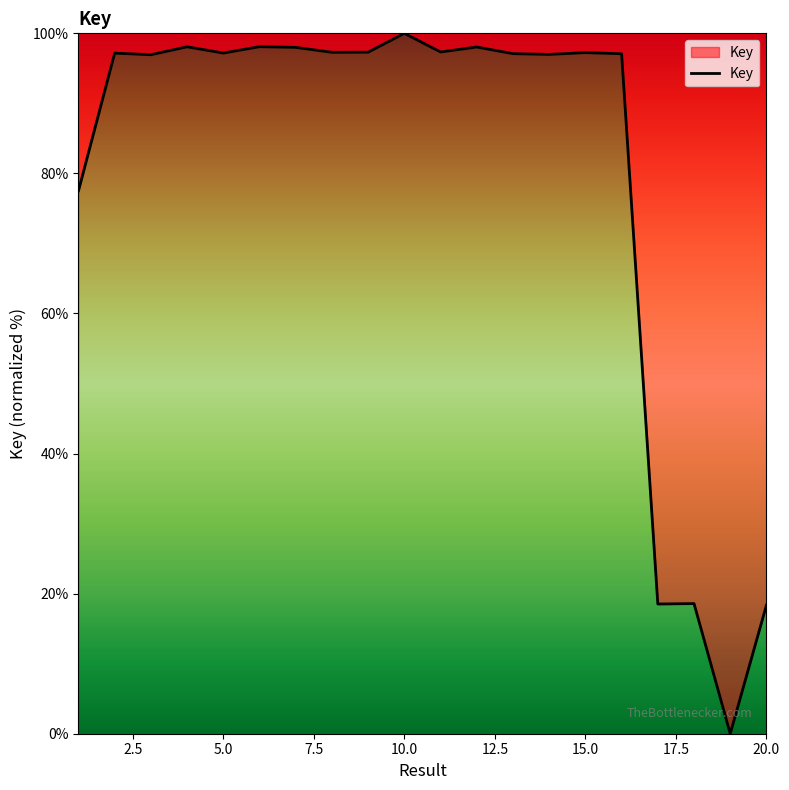

What is the maximum value shown in the chart?

100.0